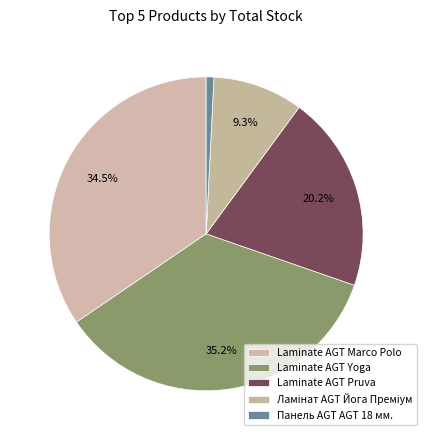

True or false: Laminate AGT Yoga accounts for 17% of the total.

False